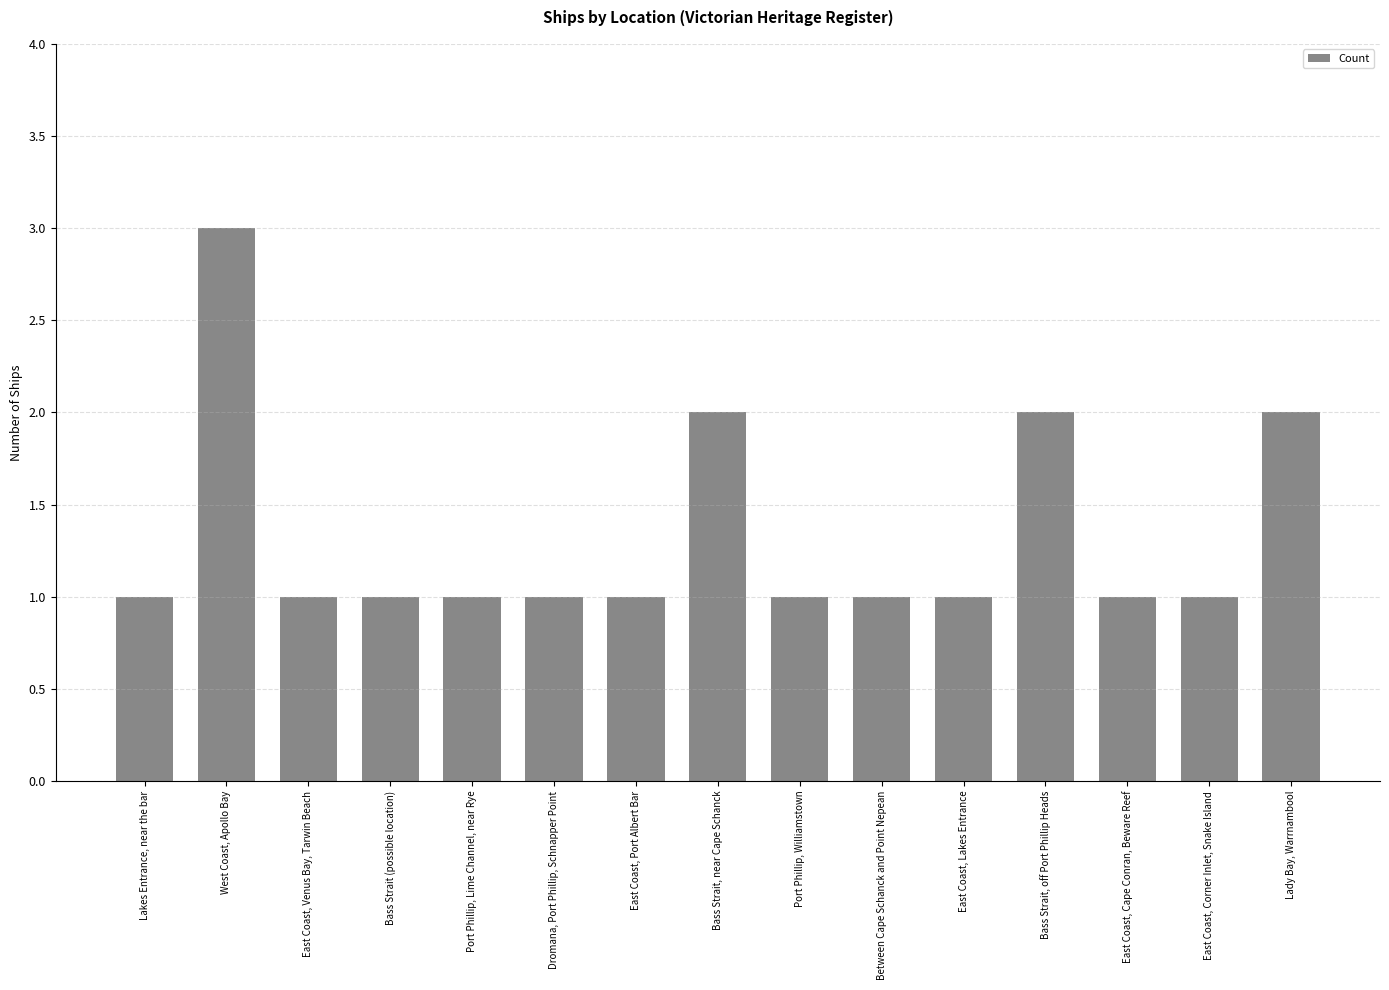

What is the ratio of the value at Bass Strait, off Port Phillip Heads to the value at West Coast, Apollo Bay?

0.7